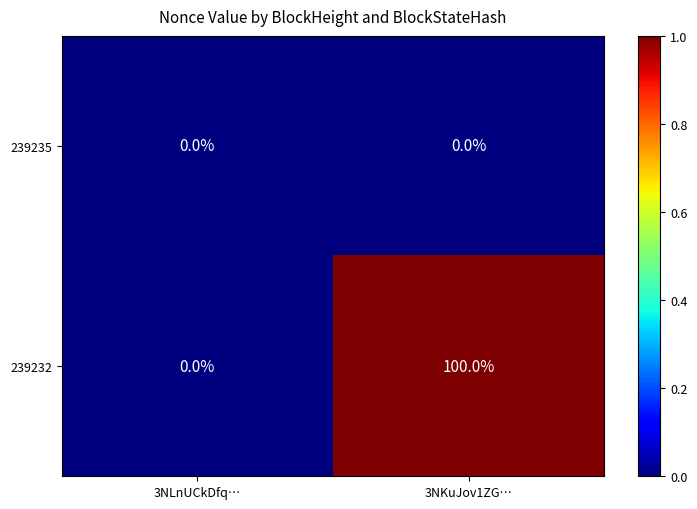

Rank the series by their average value, from highest to lowest.

239232, 239235